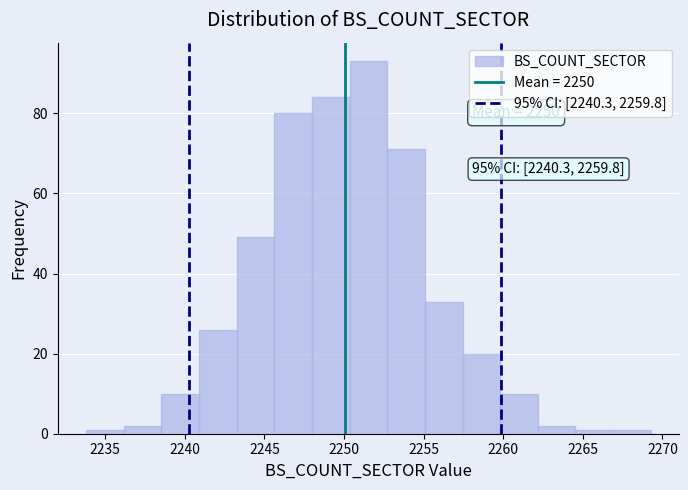

Over which range of the x-axis is the bar tallest?

2250.5 to 2252.5